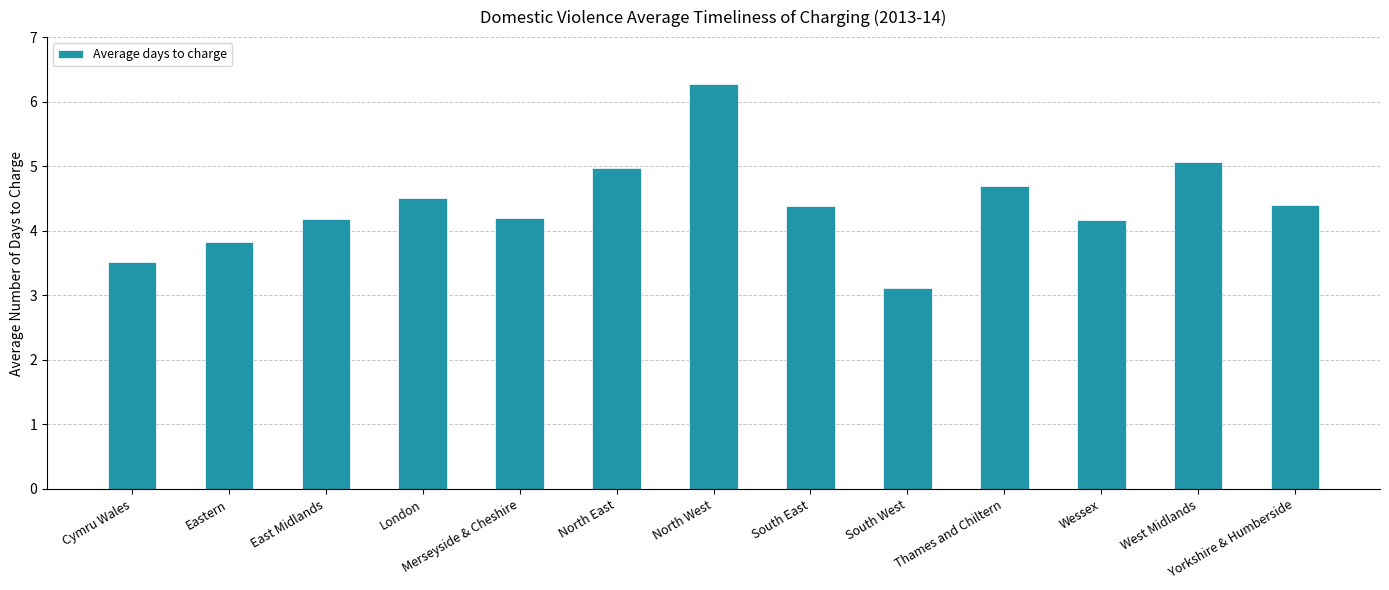

Between West Midlands and Merseyside & Cheshire, which is larger?

West Midlands